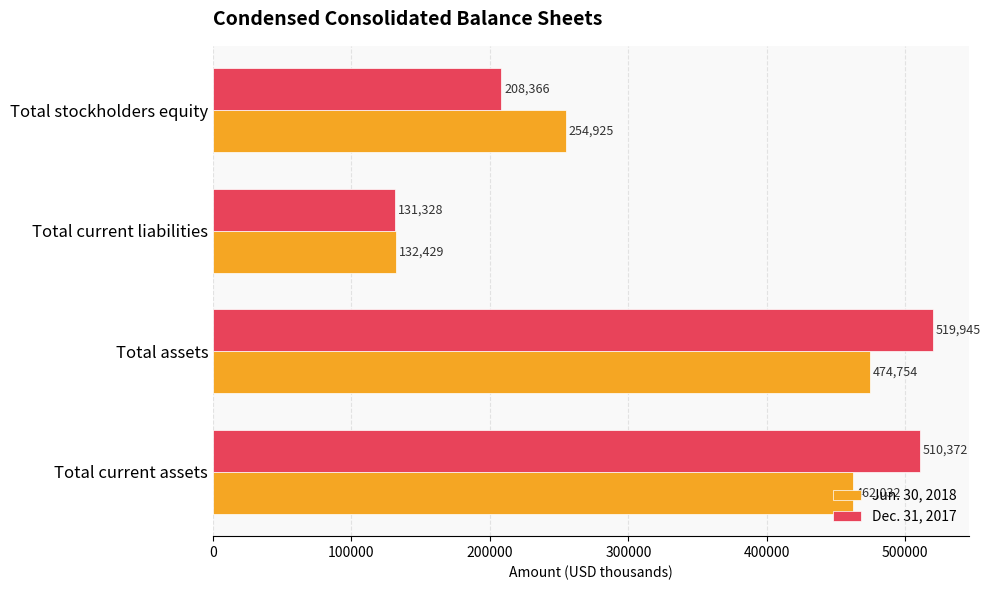

What is the maximum value for Dec. 31, 2017?

519945